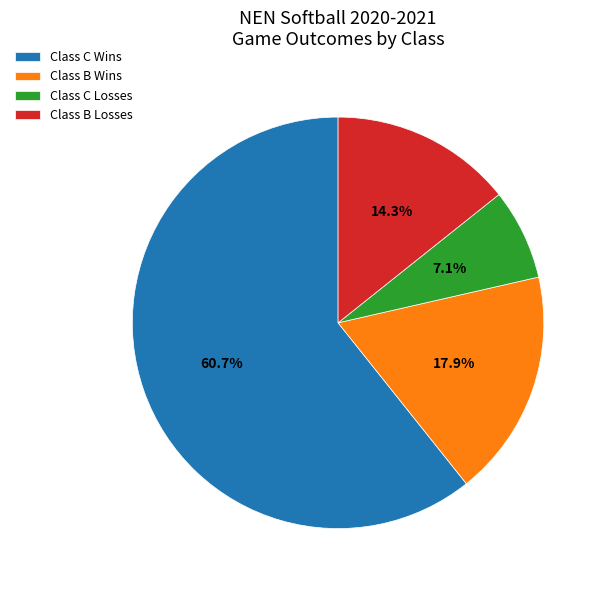

How many segments does this pie chart have?

4